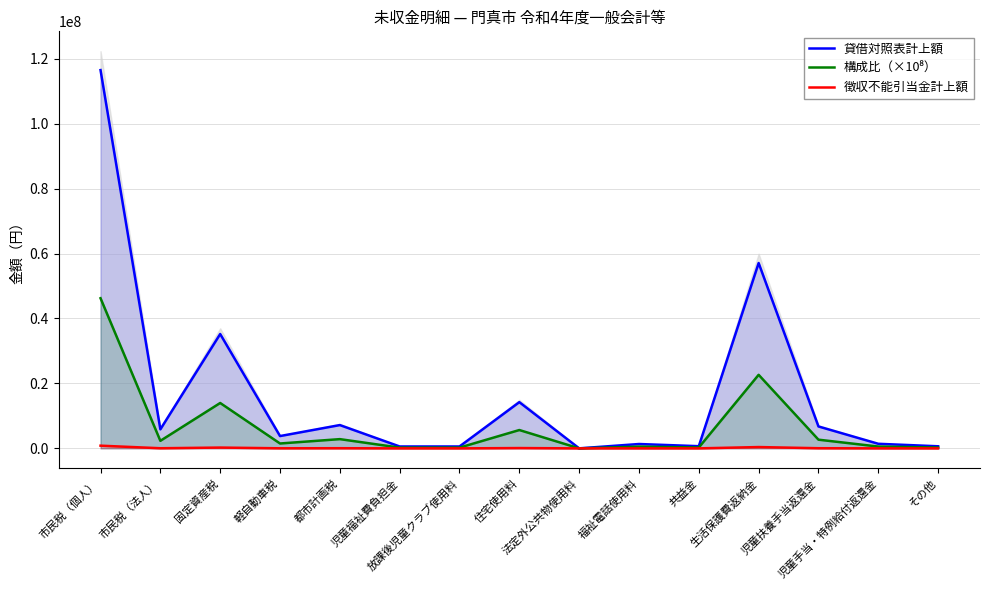

What is the spread (max minus min) of values at 生活保護費返納金?

56665529.0